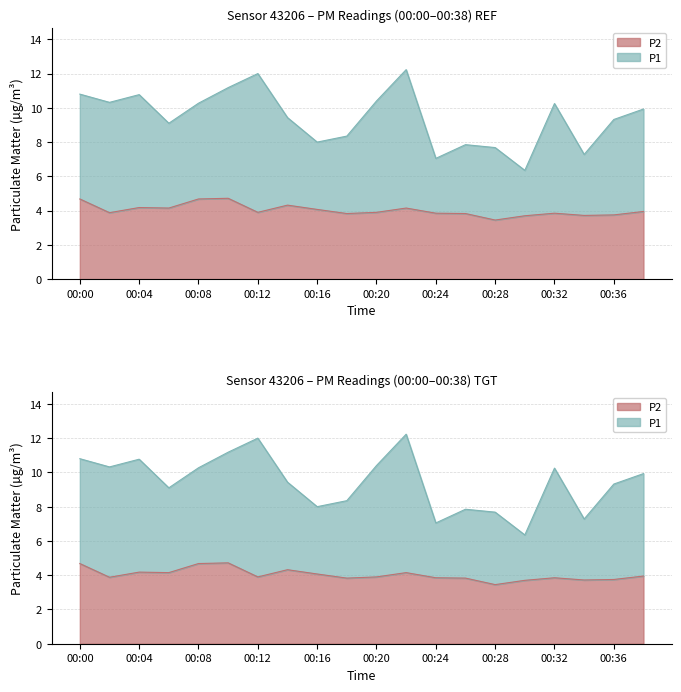

What are all the series names shown in the legend?

P2, P1